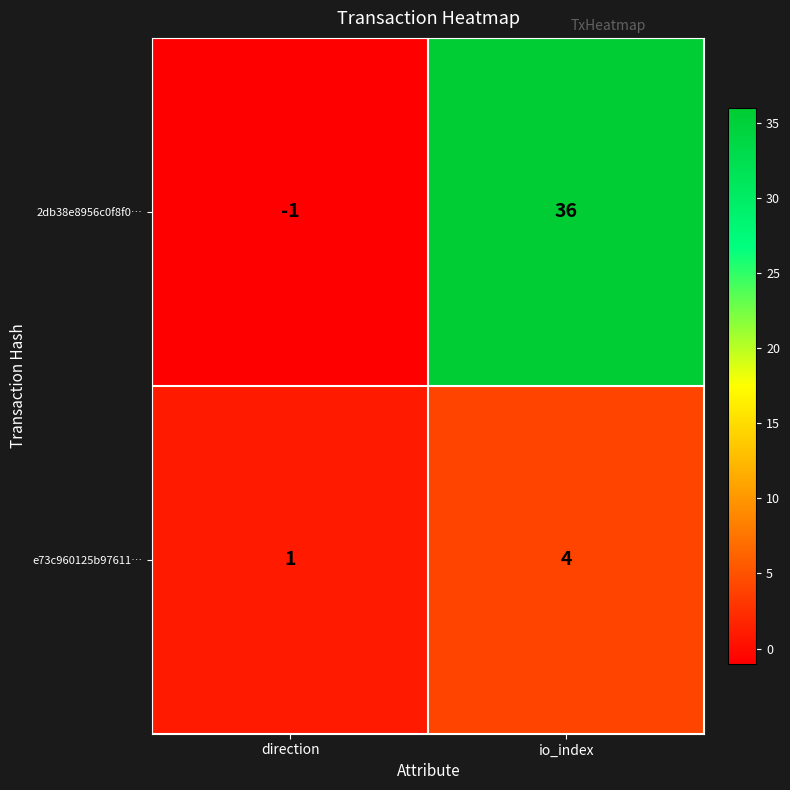

Which label corresponds to the largest value in the chart?

io_index